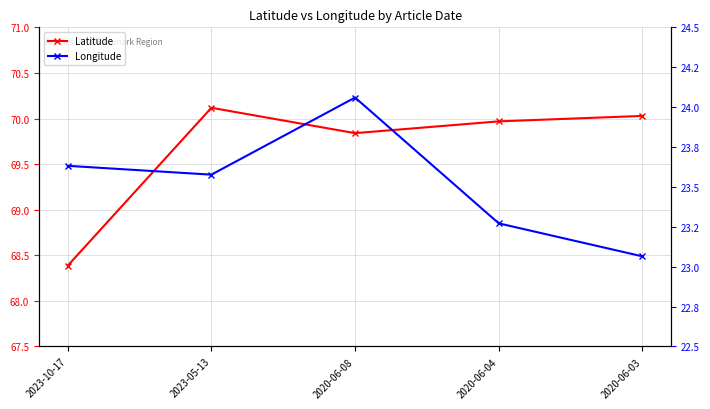

Where is the first local maximum for Latitude?

2023-05-13